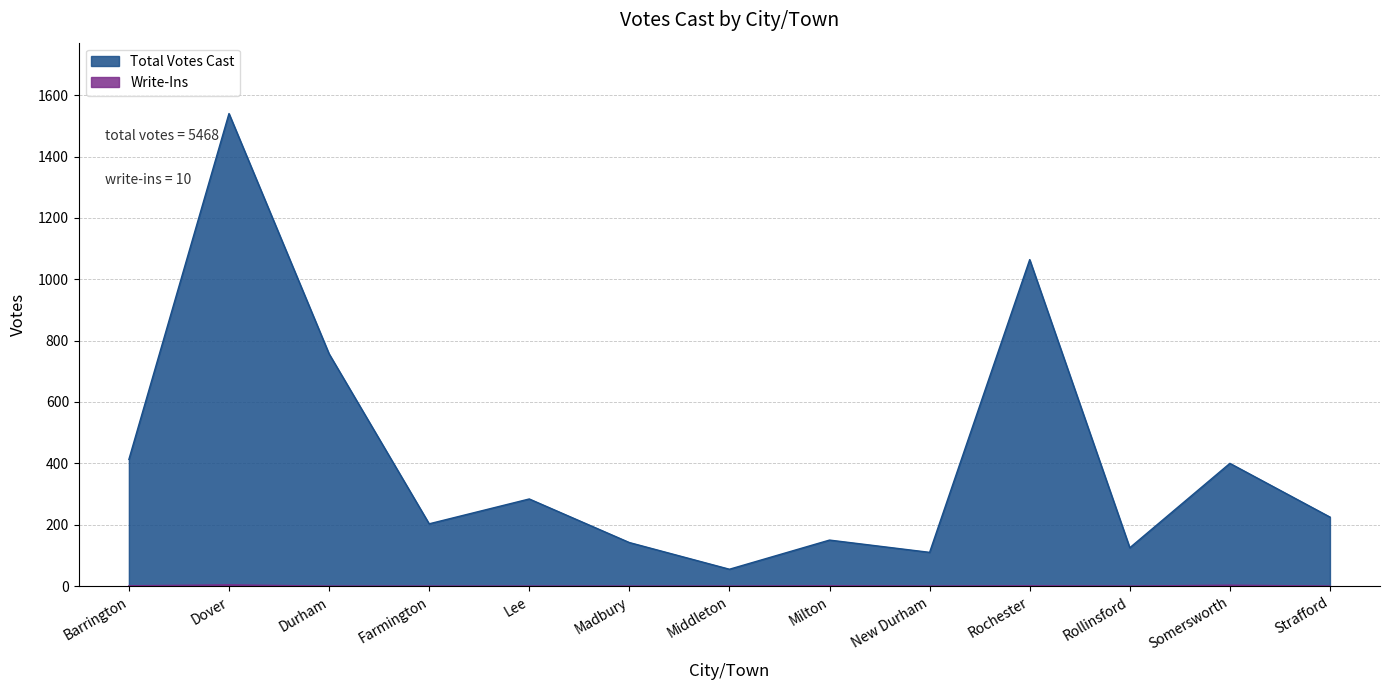

Reading left to right, what are all the values shown in this chart?

Total Votes Cast: Barrington=413	Dover=1540	Durham=757	Farmington=203	Lee=284	Madbury=142	Middleton=55	Milton=150	New Durham=110	Rochester=1064	Rollinsford=125	Somersworth=400	Strafford=225
Write-Ins: Barrington=1	Dover=4	Durham=0	Farmington=0	Lee=0	Madbury=0	Middleton=0	Milton=1	New Durham=0	Rochester=1	Rollinsford=0	Somersworth=3	Strafford=0